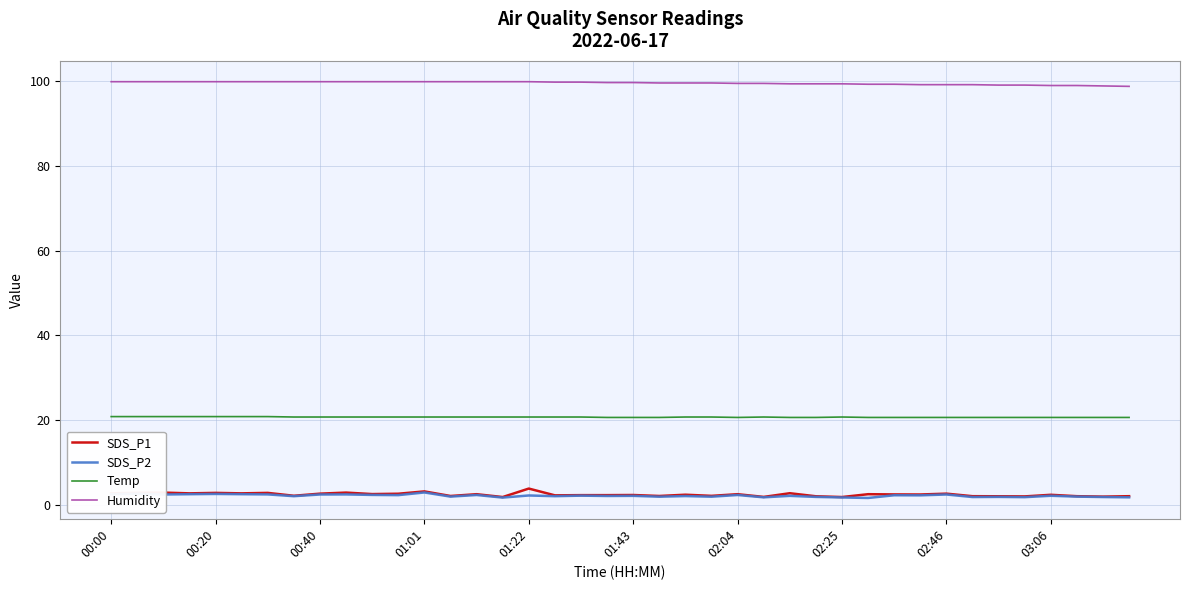

True or false: SDS_P1 and Temp intersect in this chart.

False